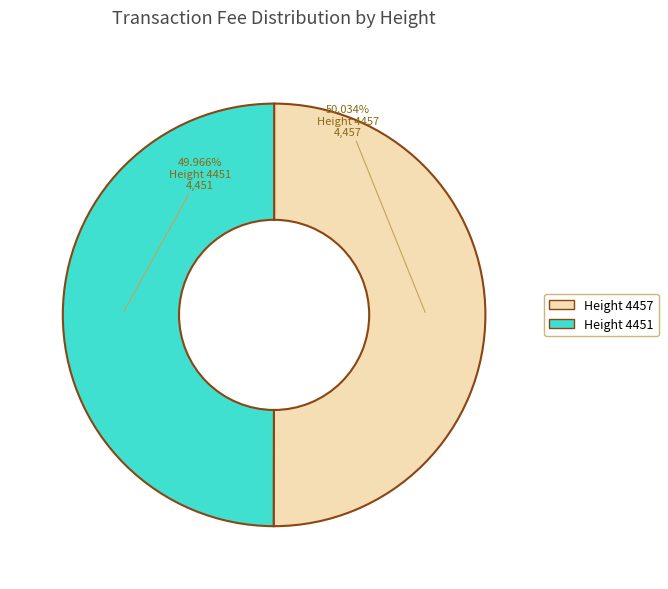

Is there any slice that represents more than half of the pie?

Yes